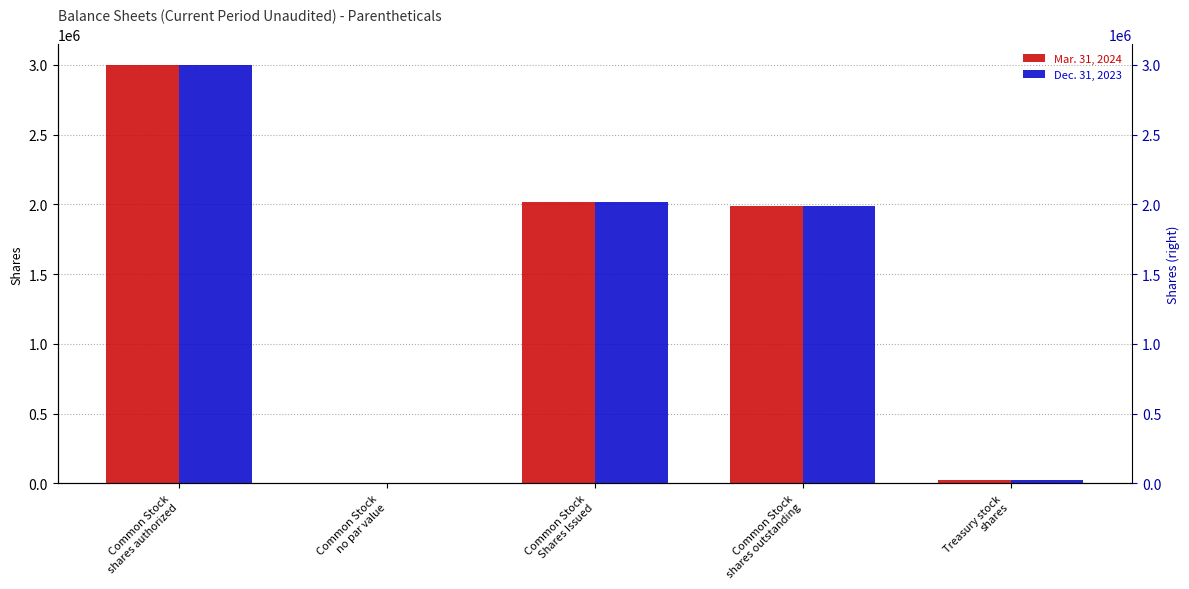

At which category is the sum across all series the highest?

Common Stock
shares authorized